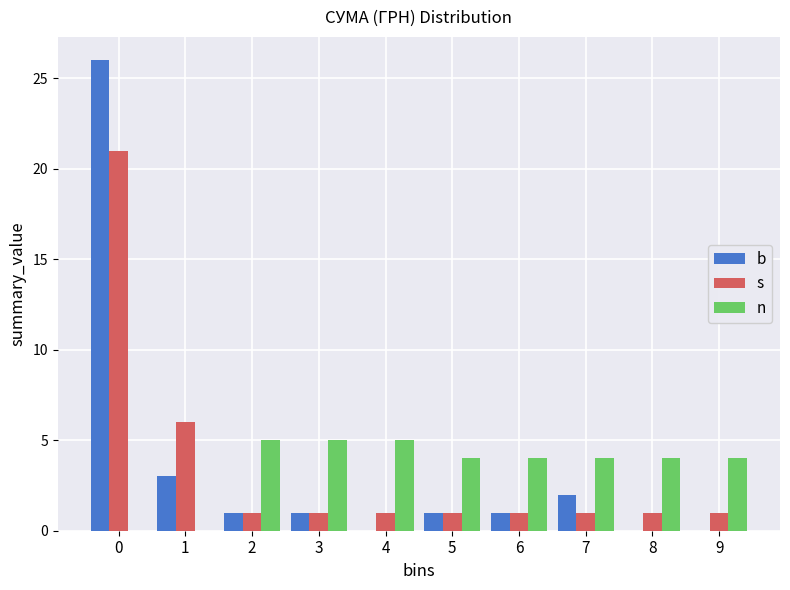

Reading left to right, transcribe all the data shown in this chart.

b: 0=26	1=3	2=1	3=1	4=0	5=1	6=1	7=2	8=0	9=0
s: 0=21	1=6	2=1	3=1	4=1	5=1	6=1	7=1	8=1	9=1
n: 0=0	1=0	2=5	3=5	4=5	5=4	6=4	7=4	8=4	9=4